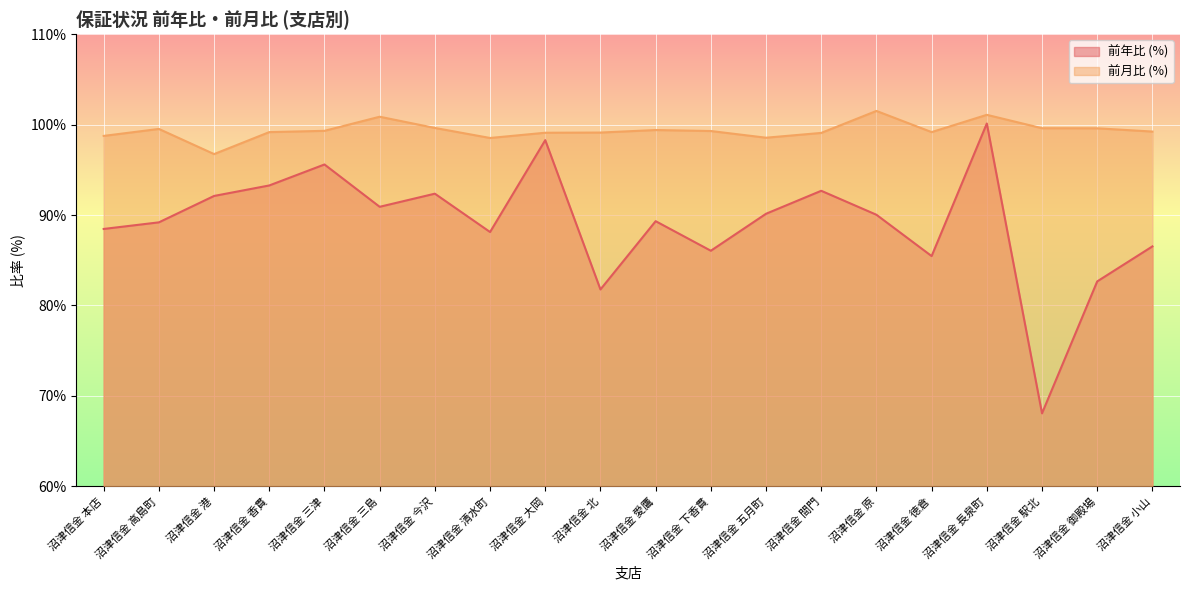

Reading right to left, extract all data points from this chart.

前年比 (%): 86.5	82.7	68.1	100.1	85.5	90.0	92.7	90.1	86.0	89.3	81.8	98.3	88.1	92.4	90.9	95.6	93.3	92.1	89.2	88.5
前月比 (%): 99.2	99.6	99.6	101.1	99.2	101.5	99.1	98.5	99.3	99.4	99.1	99.1	98.5	99.6	100.9	99.3	99.2	96.7	99.5	98.8